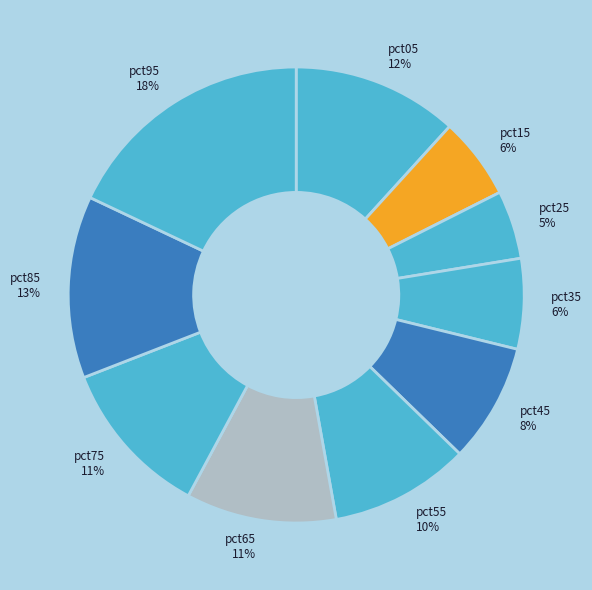

What is the smallest slice in the pie chart?

pct25